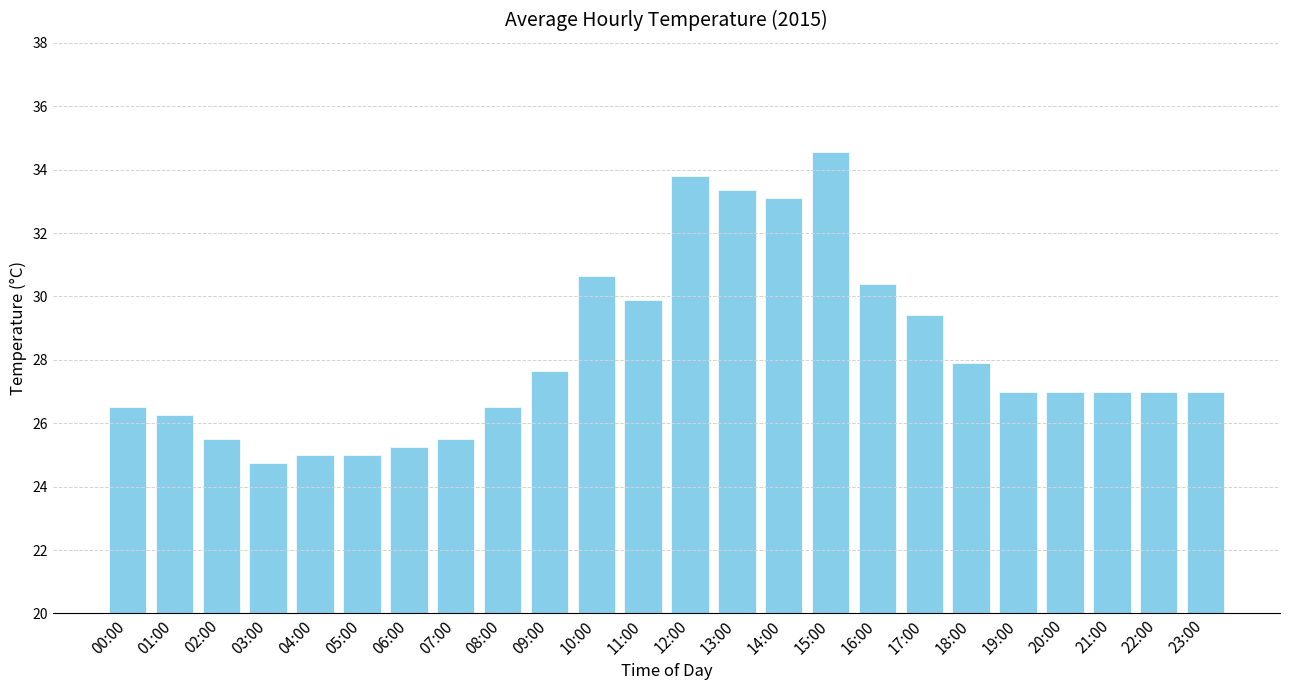

What is the difference between the values at 23:00 and 02:00?

1.5